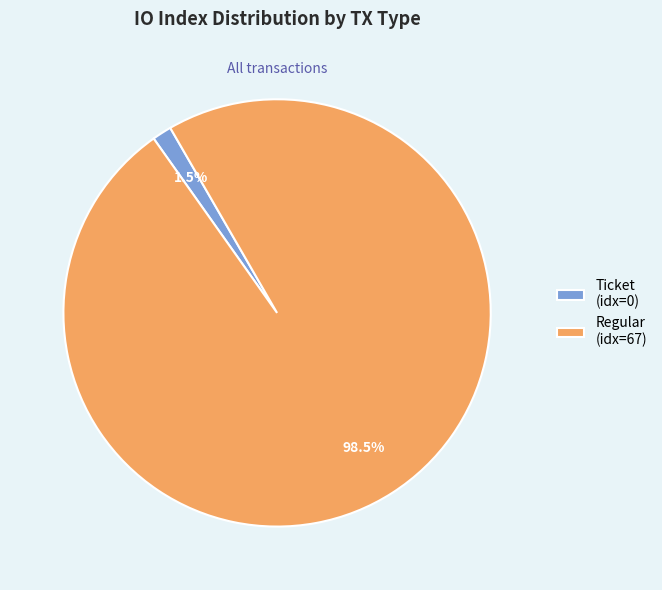

How much of the chart is everything except Ticket (idx=0)?

98.5%